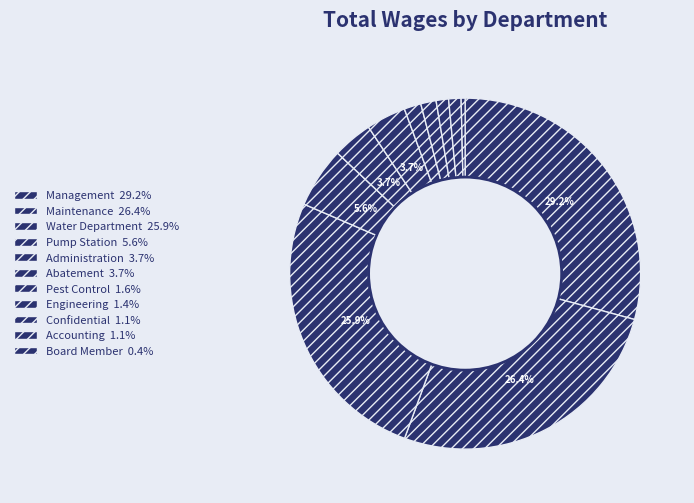

How many segments does this pie chart have?

11